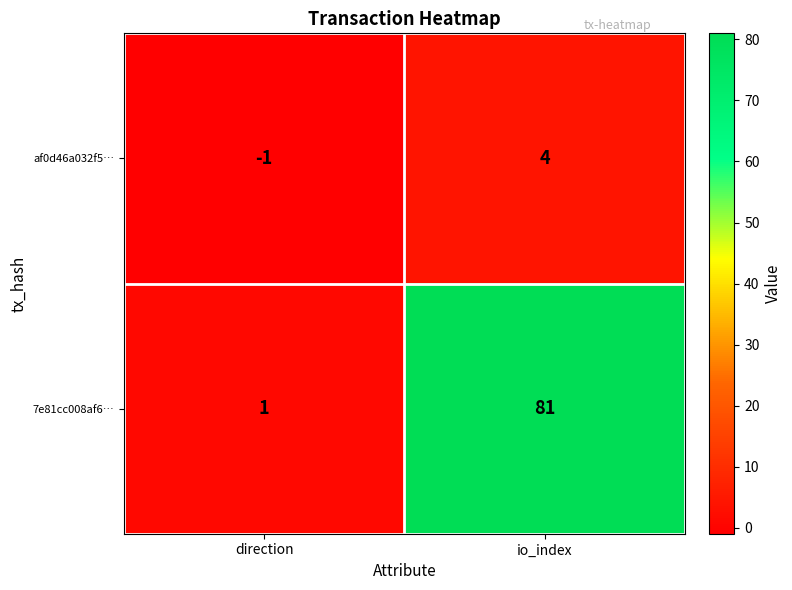

The af0d46a032f5… series shows 6 at io_index. True or false?

False